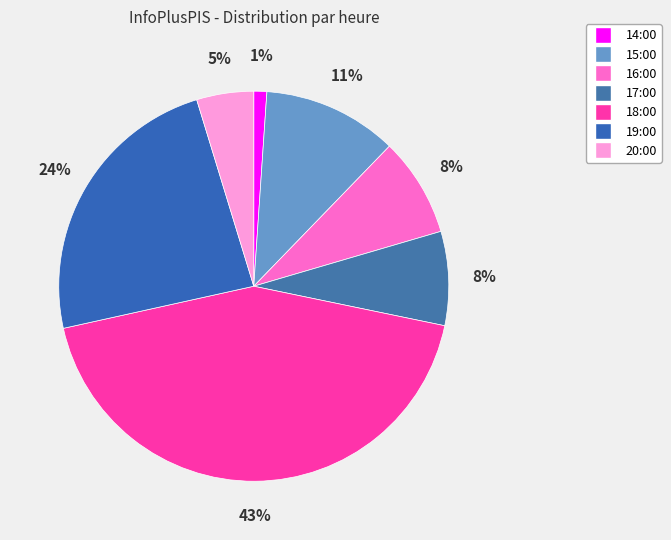

Which category has the smallest portion of the pie?

14:00